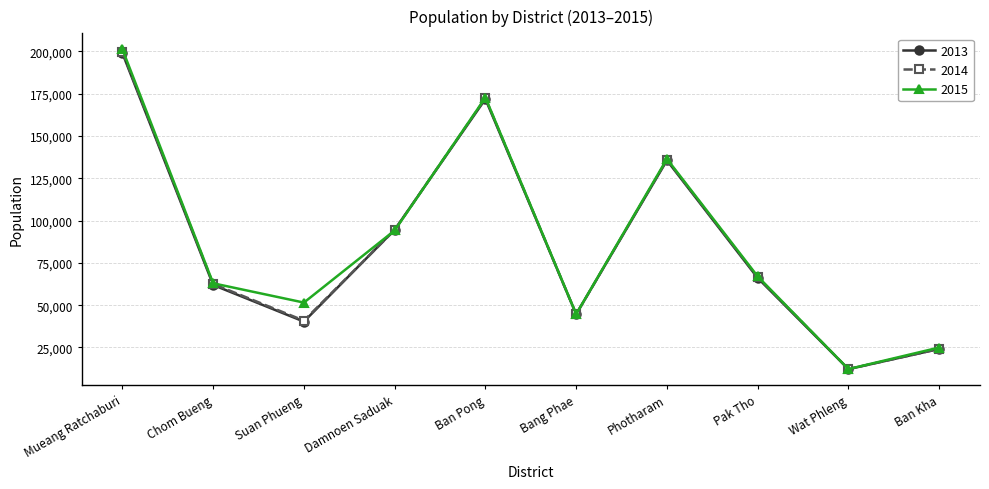

How many interior local valleys does the 2014 series have?

3